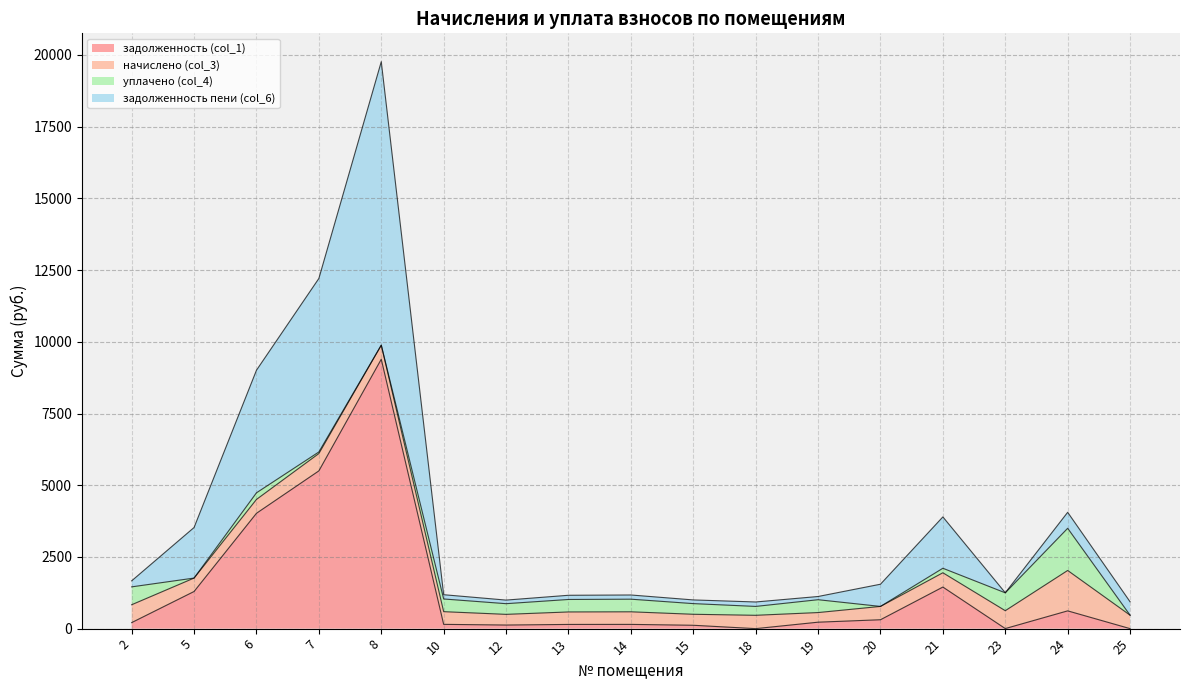

What is the approximate value of задолженность (col_1) at 20?

309.7